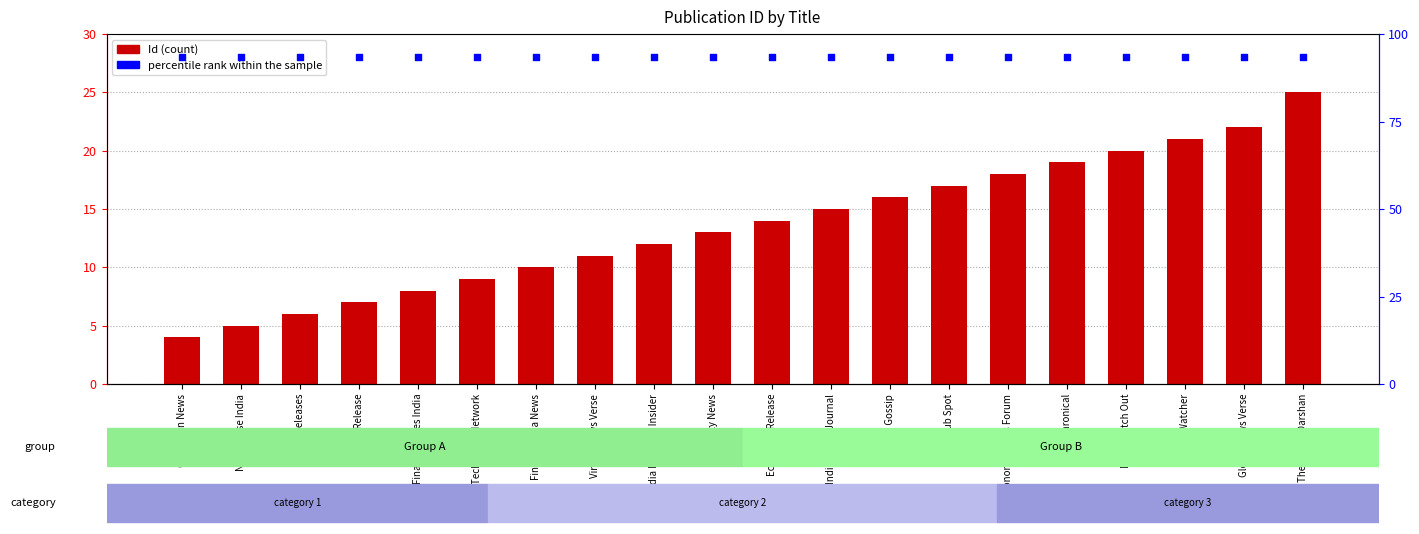

Is the value of Id at Desk Release greater than the value of percentile rank within the sample at News Verse India?

No